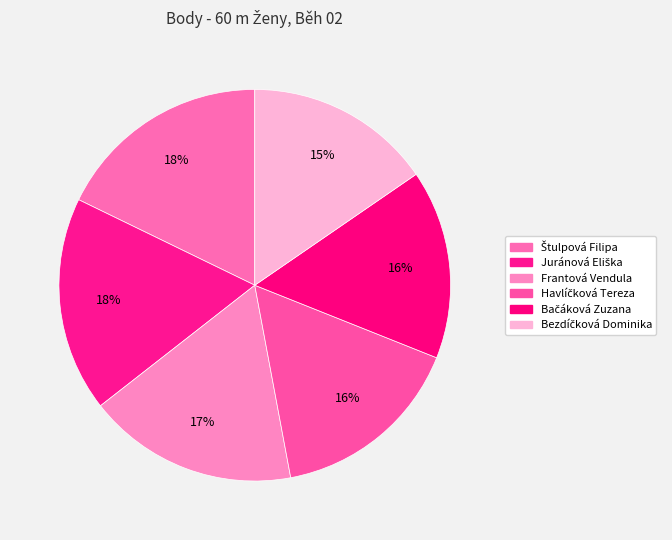

How many segments does this pie chart have?

6